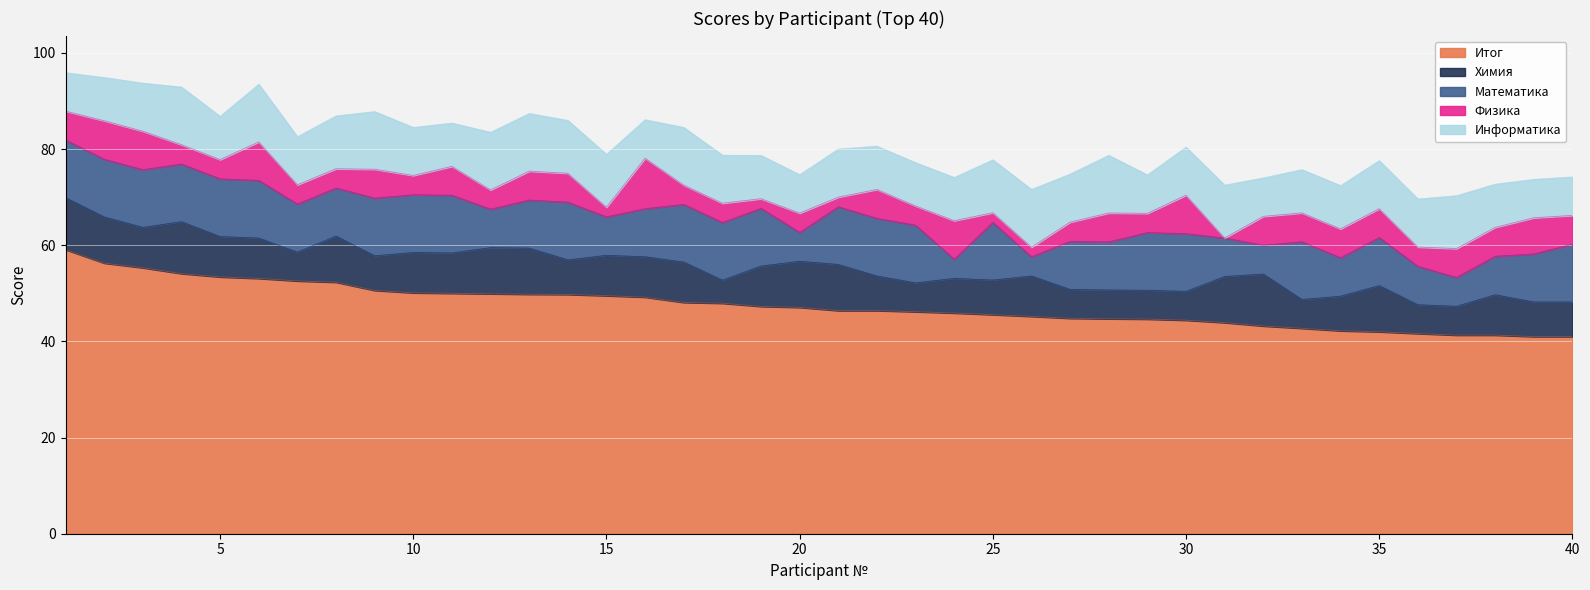

True or false: Химия and Итог intersect in this chart.

False